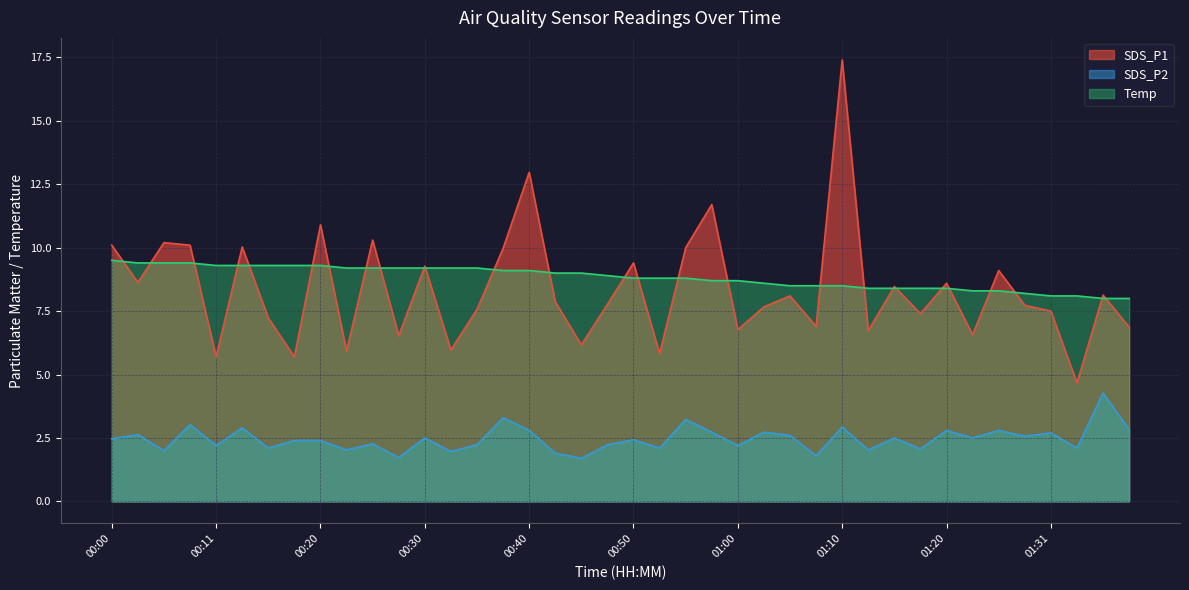

How many data points in SDS_P1 are above 7?

27